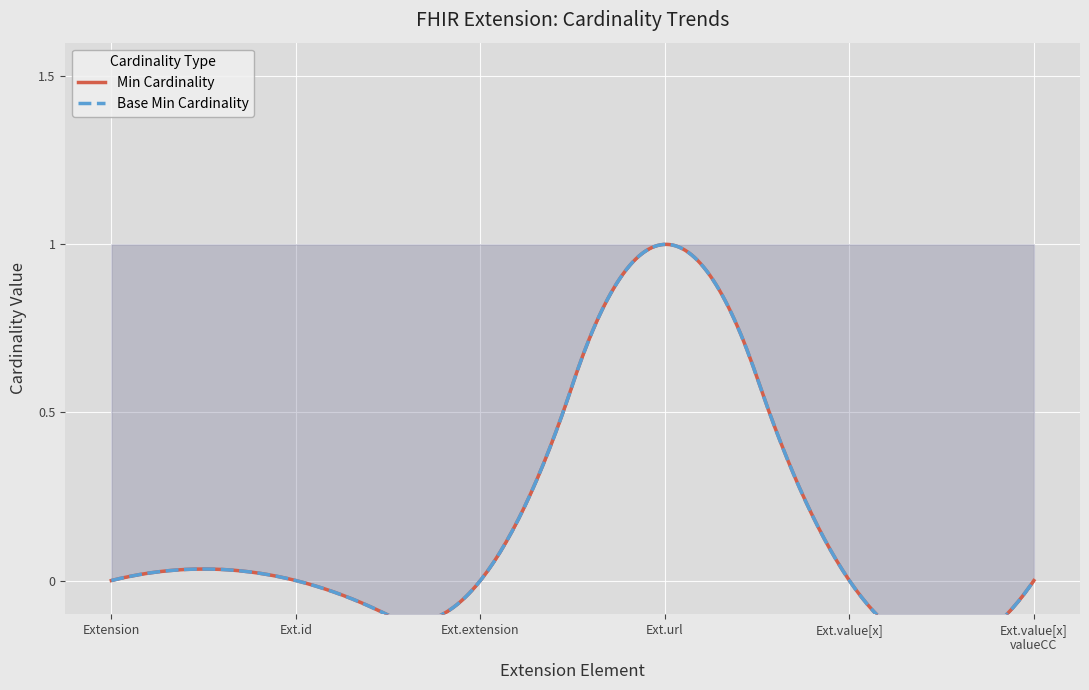

How many values in the Min series exceed 0?

1